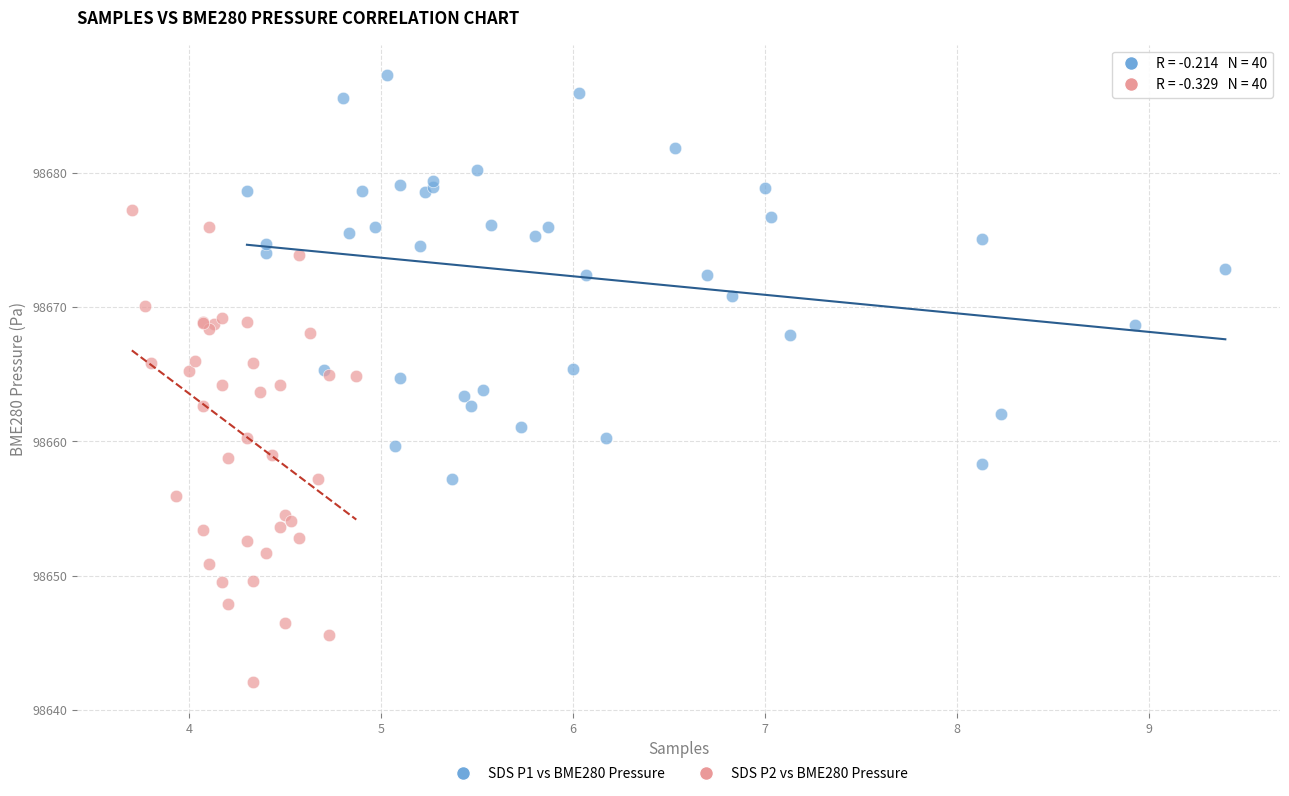

Which series reaches the maximum Y coordinate?

SDS P1 vs BME280 Pressure